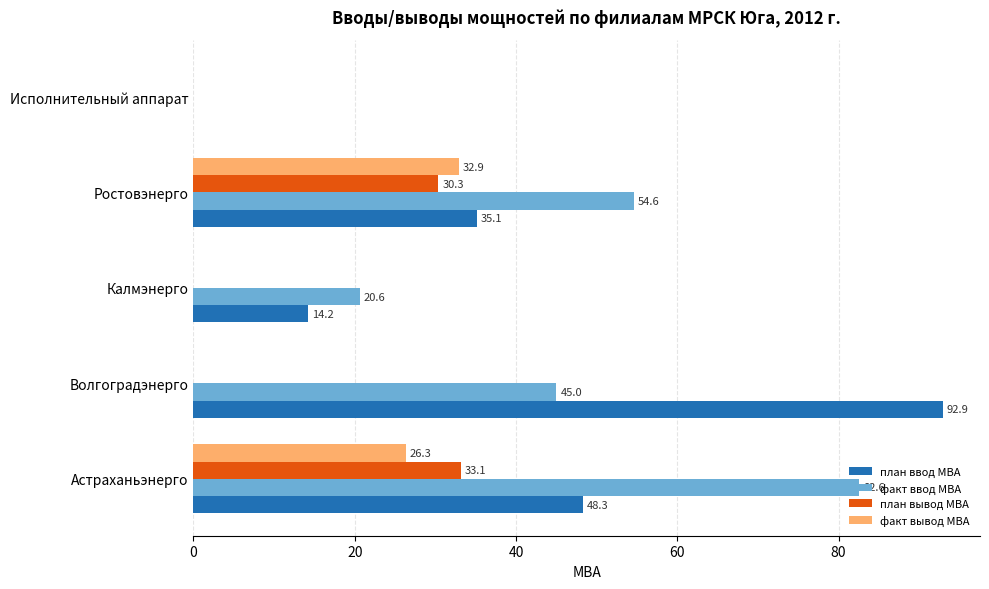

Which series has the largest total across all categories?

факт ввод МВА